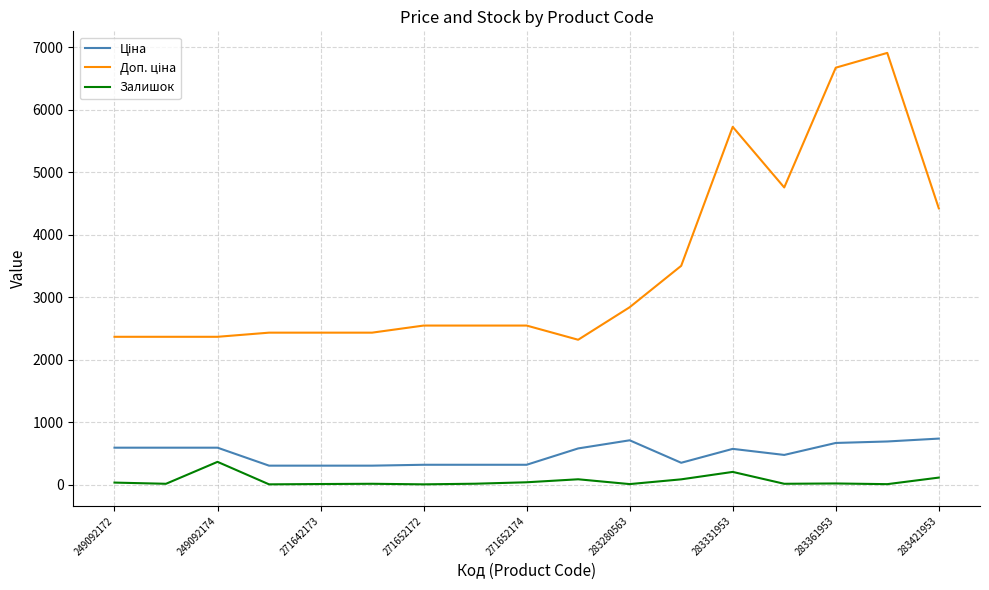

What is the greatest value displayed?

6910.3